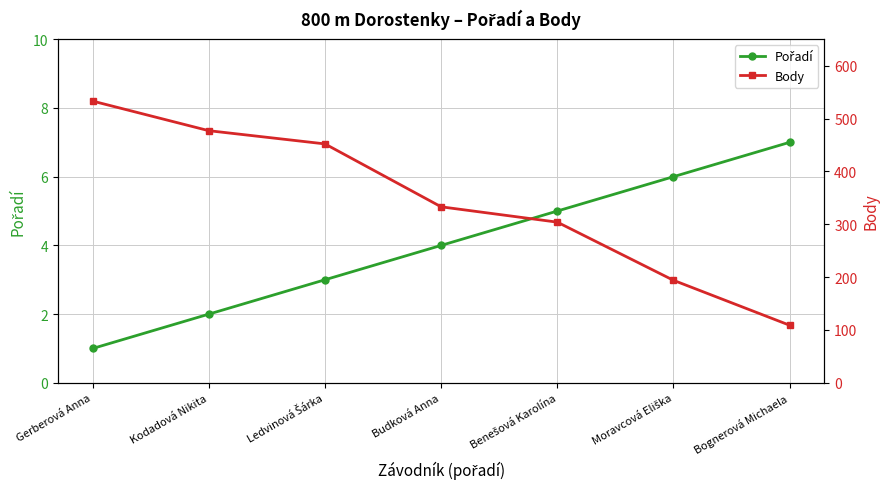

Reading right to left, transcribe all the data shown in this chart.

Pořadí: 7	6	5	4	3	2	1
Body: 109	194	304	333	452	477	533